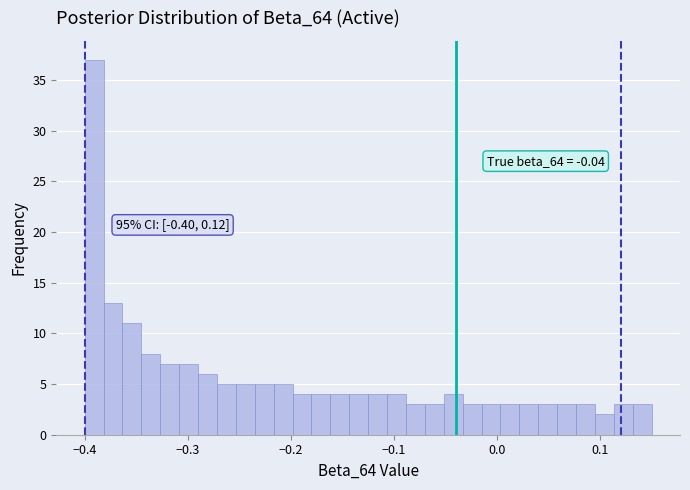

Around what value on the x-axis is the tallest bar? Give the approximate position of its centre, as read against the axis.

-0.39